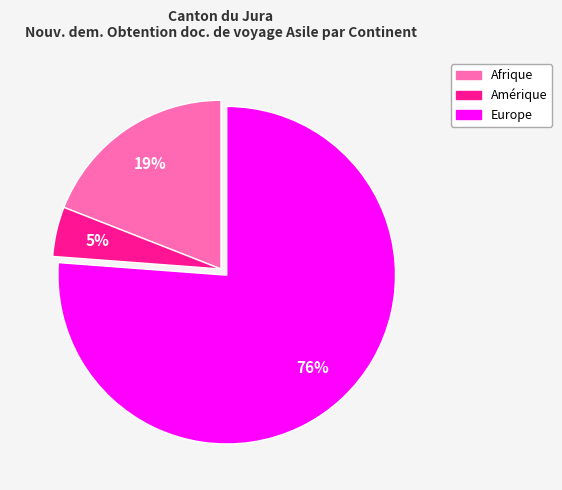

Is there any slice that represents more than half of the pie?

Yes